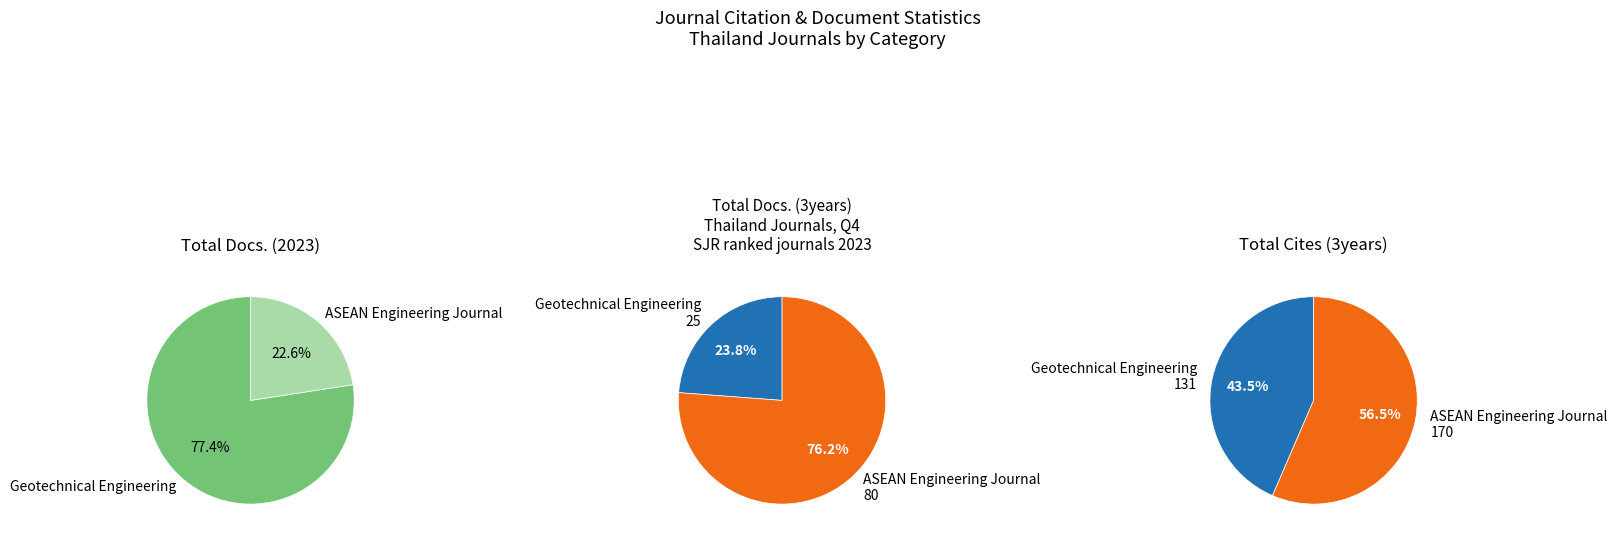

Which slice is the largest?

ASEAN Engineering Journal